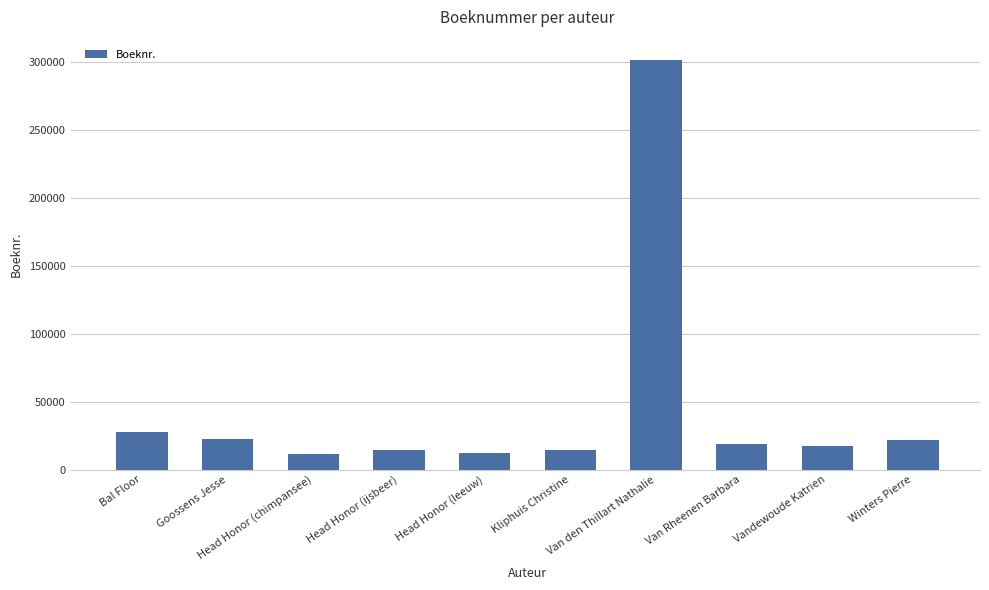

Where does the data first go above 18970?

Bal Floor